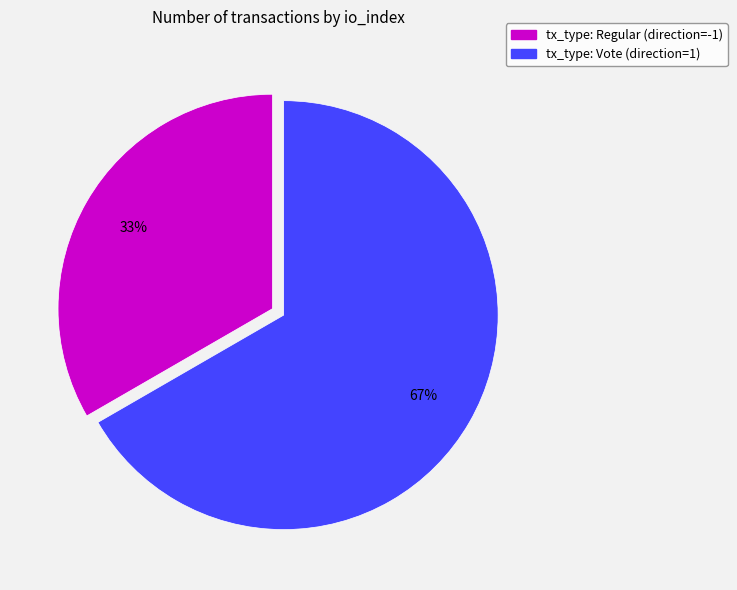

Rank the categories by value from highest to lowest.

tx_type: Vote (direction=1), tx_type: Regular (direction=-1)